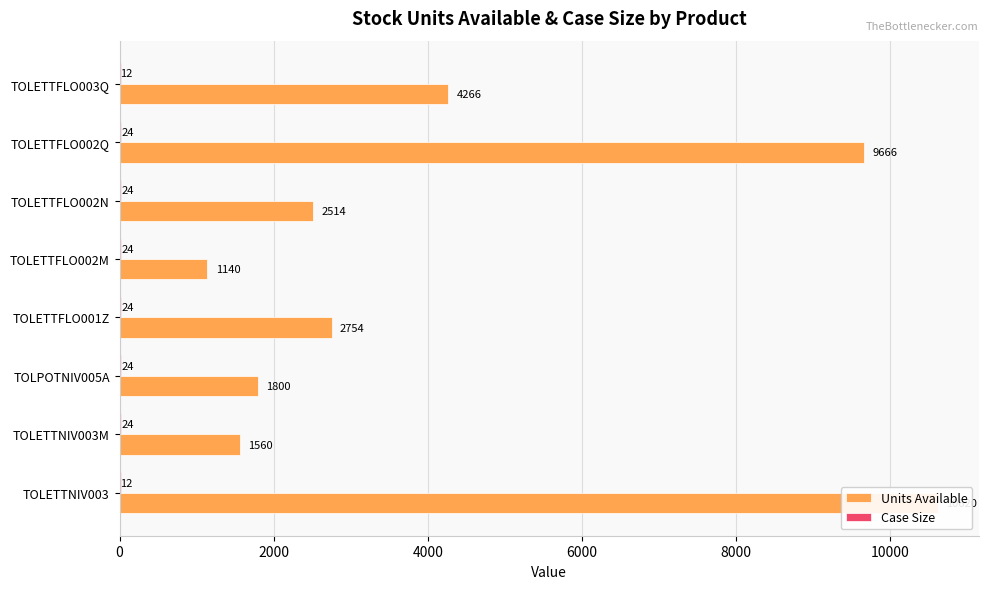

The Case Size series shows 20 at TOLETTFLO003Q. True or false?

False